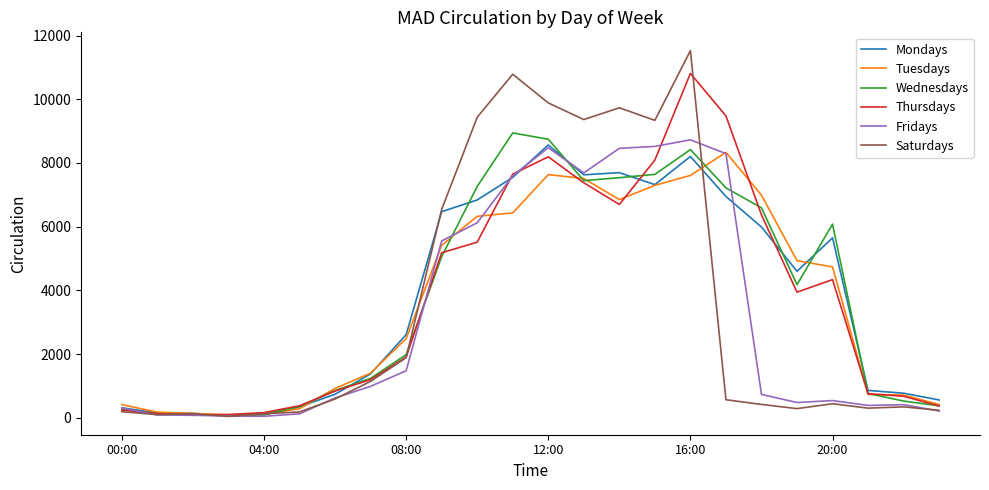

Which series has the widest spread of values?

Saturdays